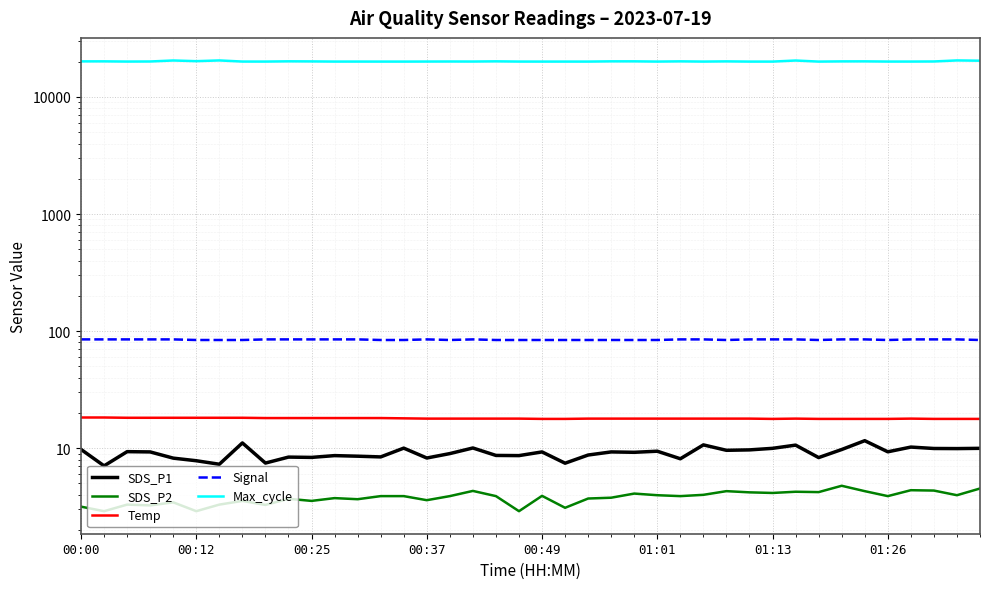

What position from the left is 38?

39